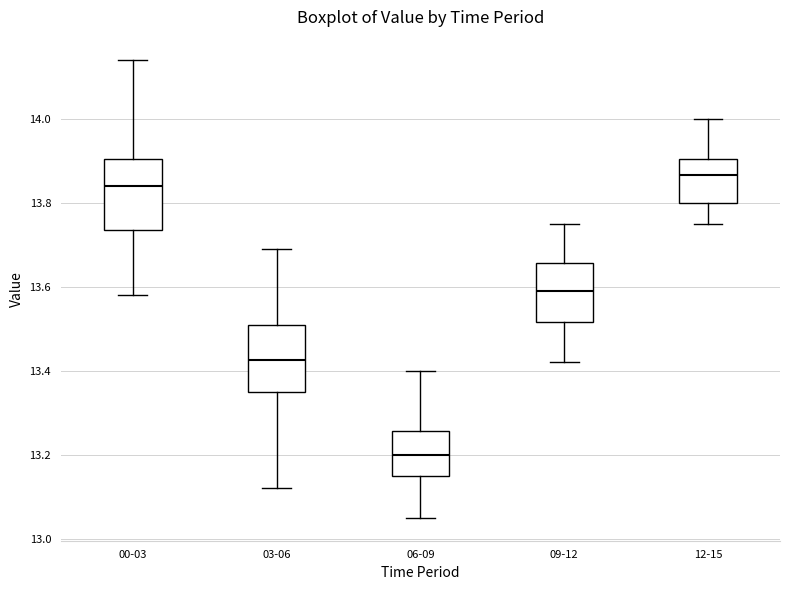

Which box has the highest median line?

12-15